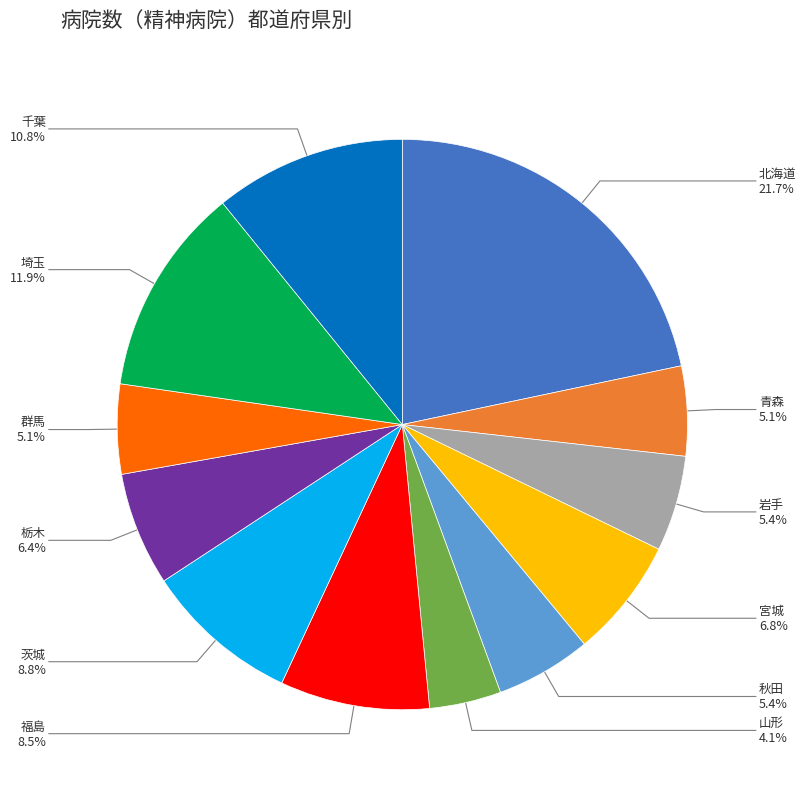

Which category has the biggest portion of the pie?

北海道